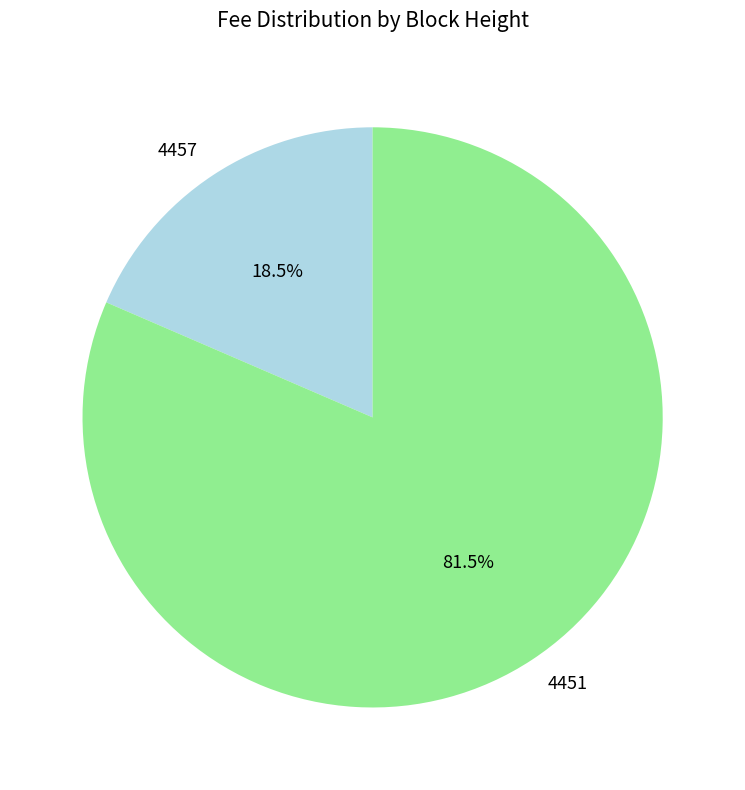

To the nearest percent, what is the difference between the largest and smallest slice percentages?

63%